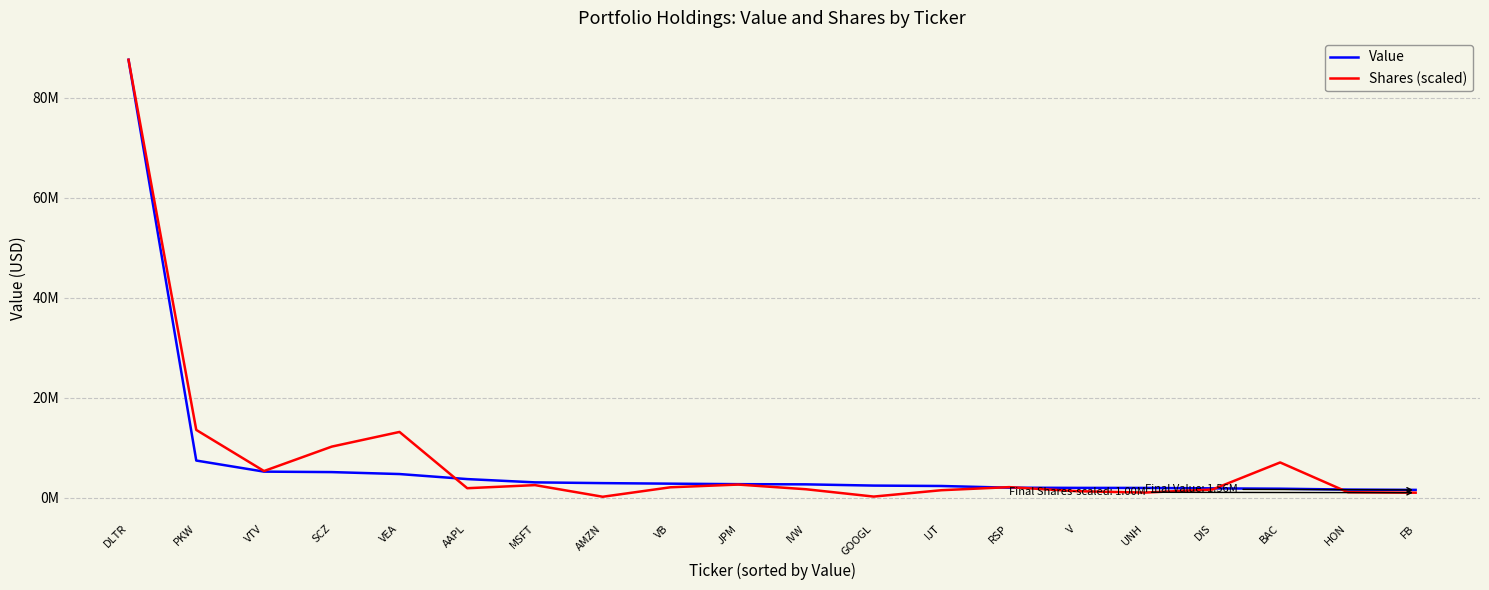

Is this an area chart (filled region under the line)?

No